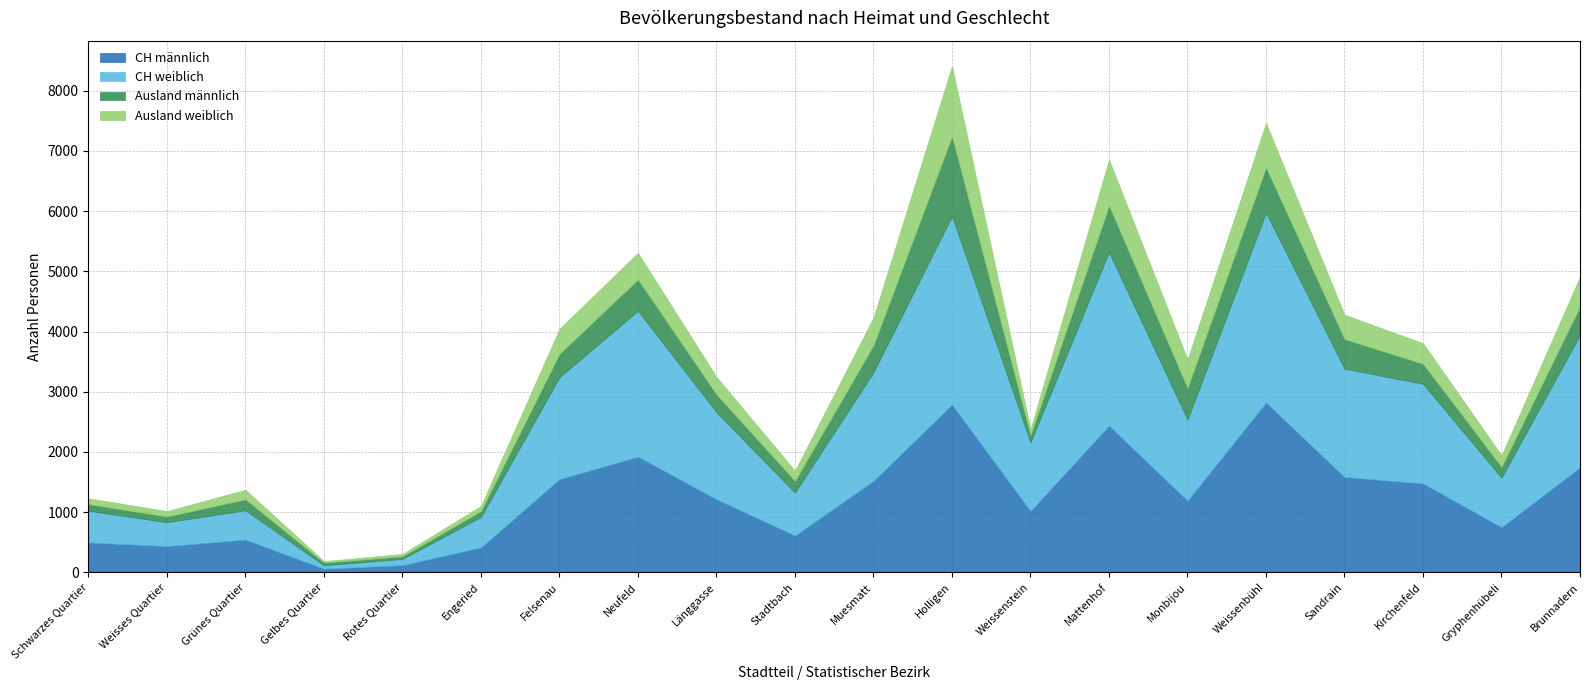

What are all the series names shown in the legend?

CH männlich, CH weiblich, Ausland männlich, Ausland weiblich